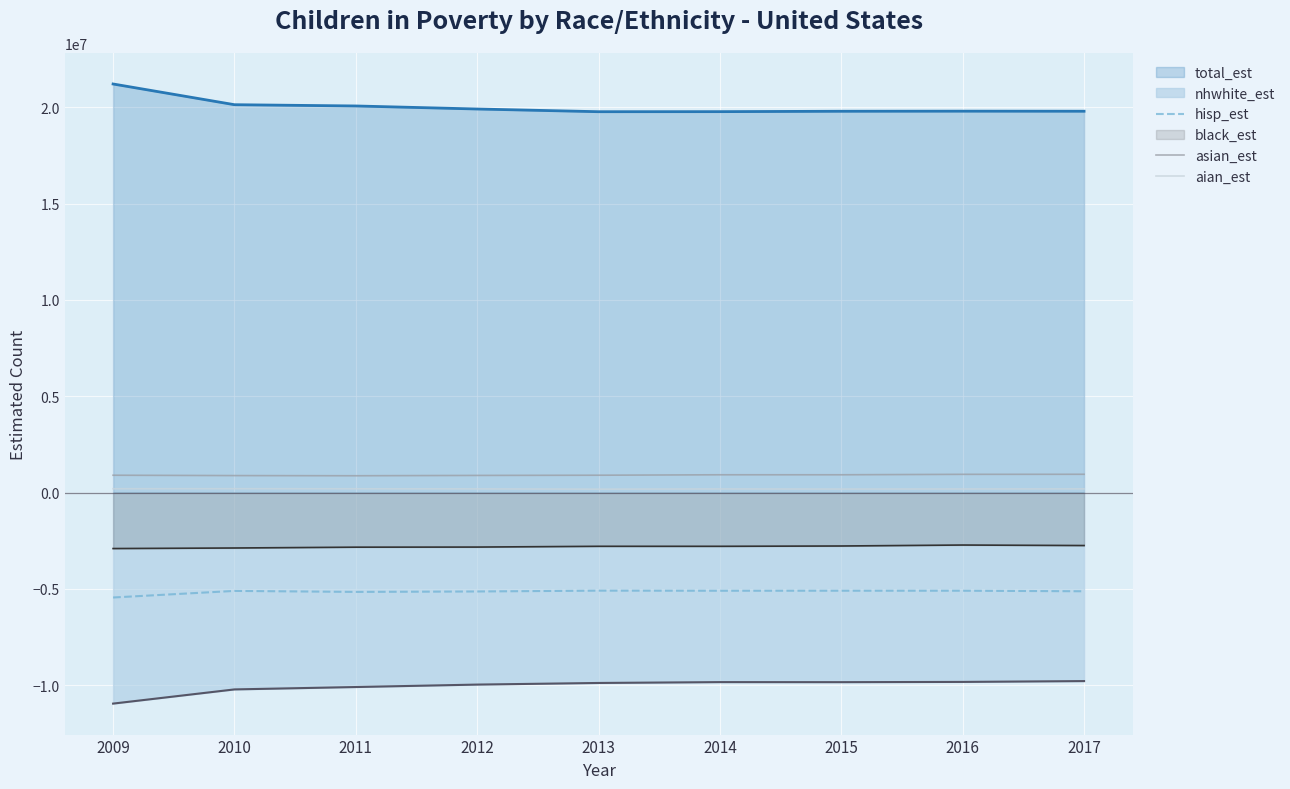

Is it true that aian_est equals 89150 at 2013?

False